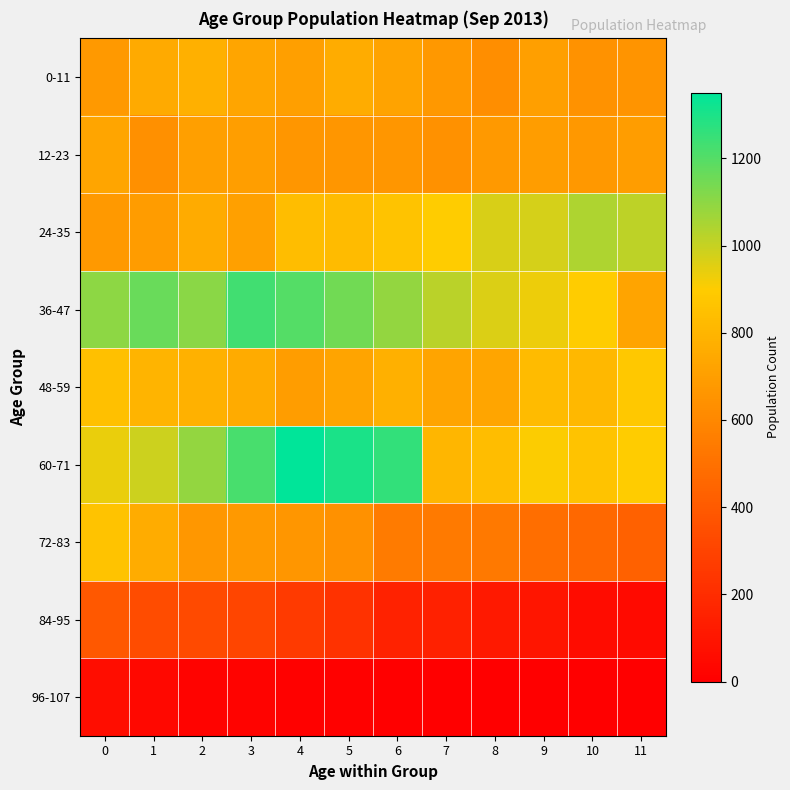

Between 9 and 6, which is larger?

6